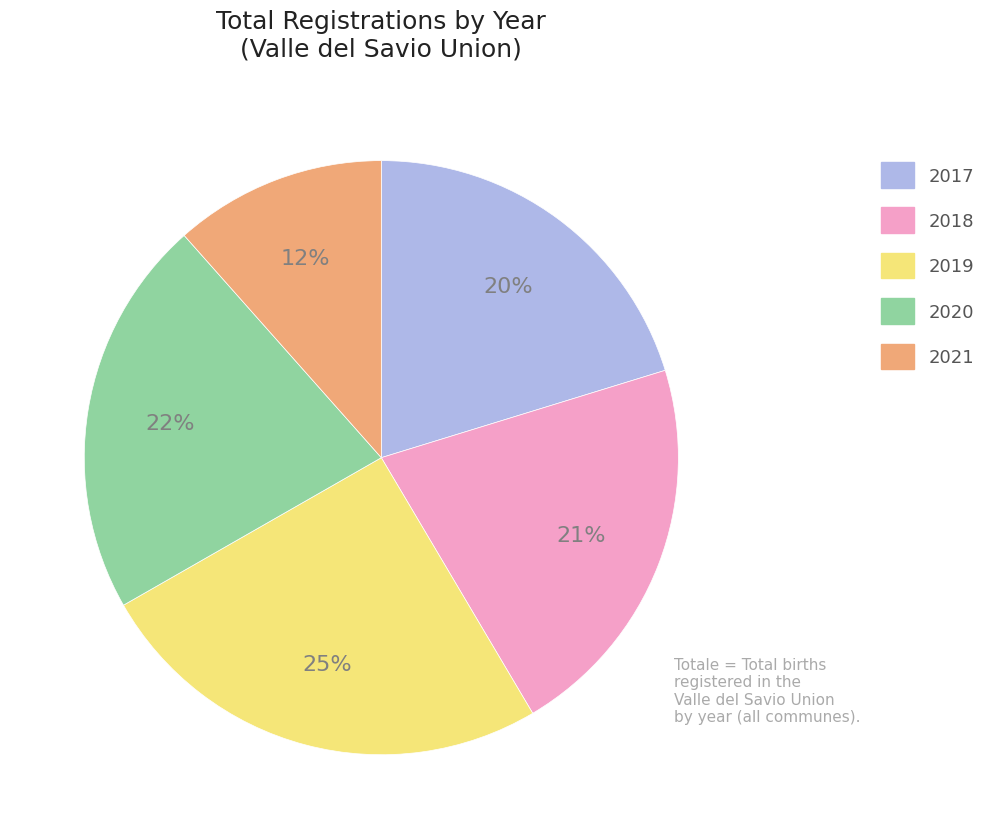

Count the number of slices in the pie.

5